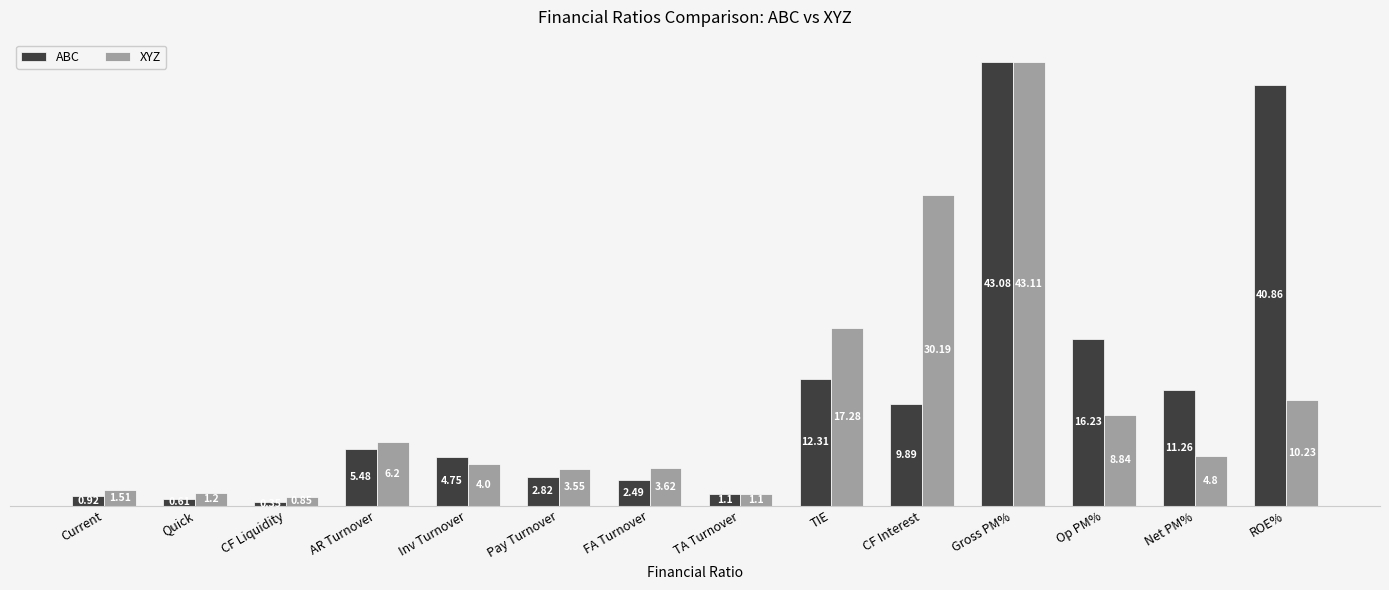

What is the sum of all ABC values?

152.2